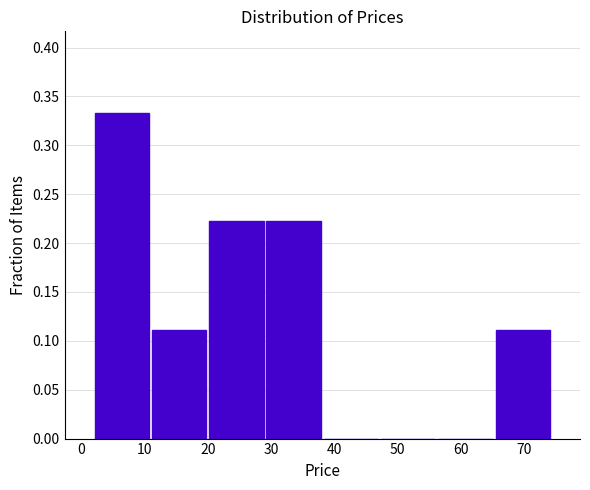

What is the height of the bar covering 2 to 11 on the x-axis? Neither the bar edges nor the heights are printed on the chart, so give them approximately, as read against the axes.

0.335